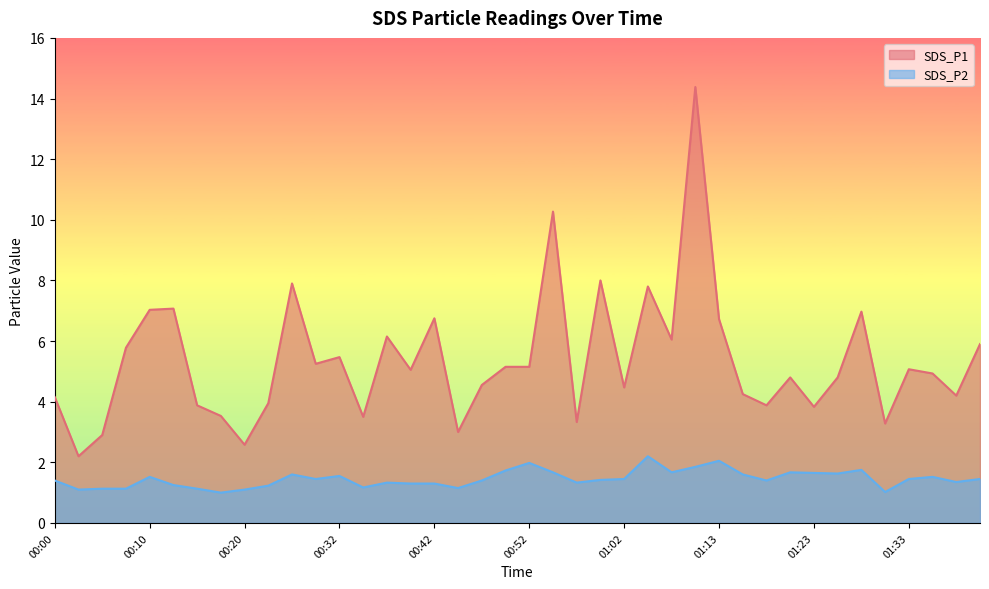

Read the SDS_P1 value at 01:38.

4.2